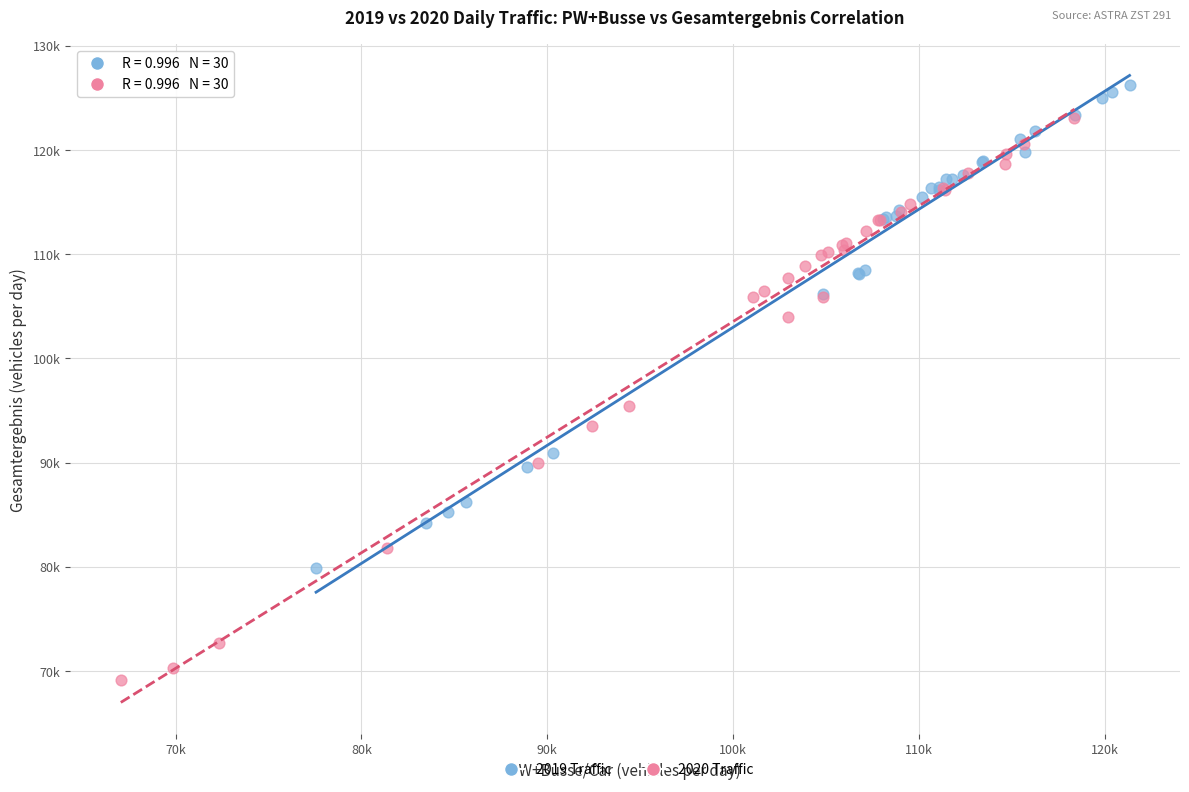

What are all the series names shown in the legend?

2019 Traffic, 2020 Traffic